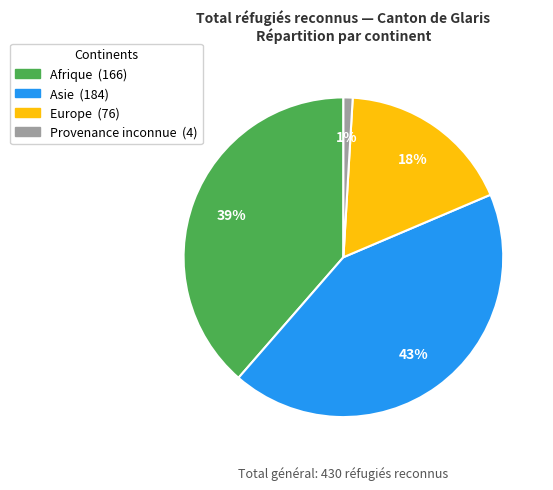

How many slices are in this pie chart?

4